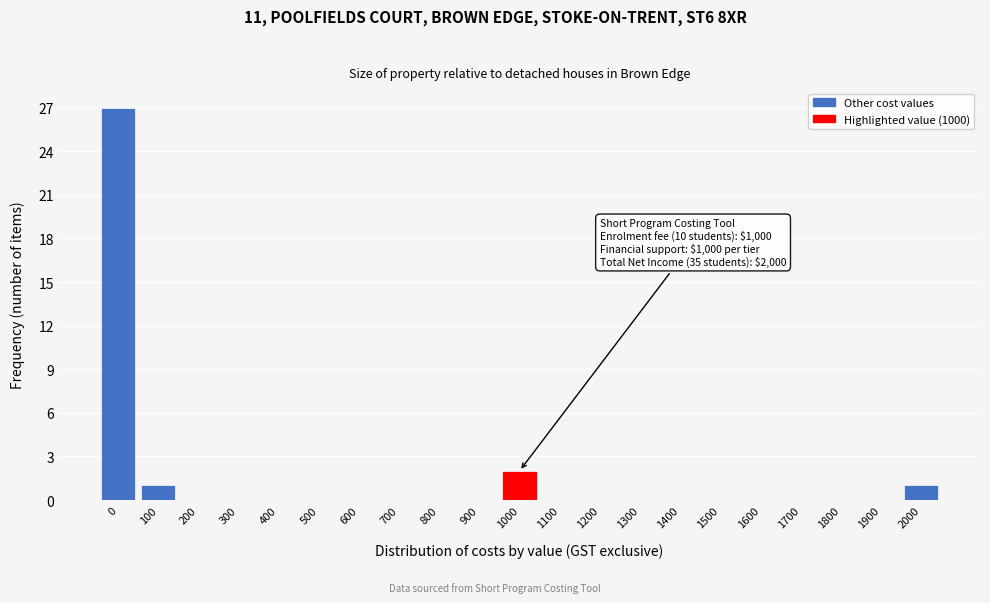

Reading left to right, transcribe all the data shown in this chart.

0=27	100=1	200=0	300=0	400=0	500=0	600=0	700=0	800=0	900=0	1000=2	1100=0	1200=0	1300=0	1400=0	1500=0	1600=0	1700=0	1800=0	1900=0	2000=1